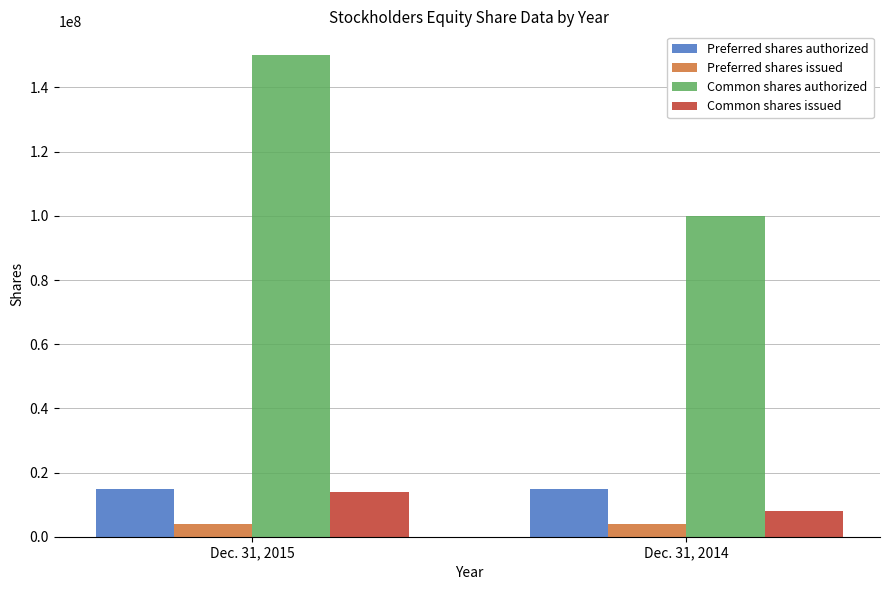

What is the maximum value shown in the chart?

150000000